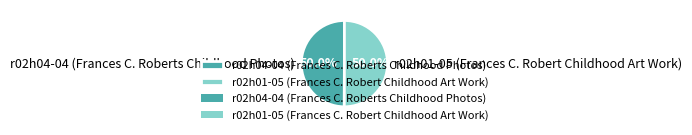

What is the ratio of the value at r02h04-04 (Frances C. Roberts Childhood Photos) to the value at r02h01-05 (Frances C. Robert Childhood Art Work)?

1.0